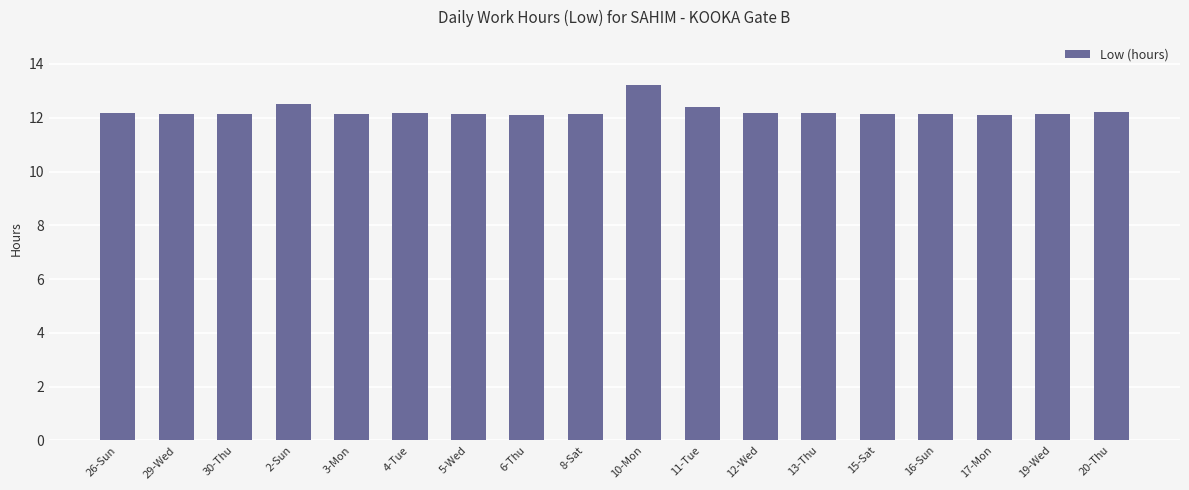

What position from the right is 3-Mon?

14